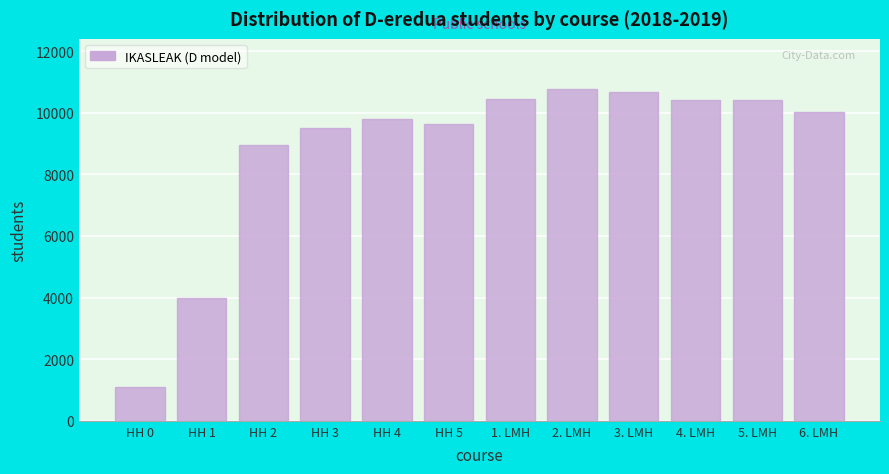

Is it true that the value at 6. LMH is 6066?

False